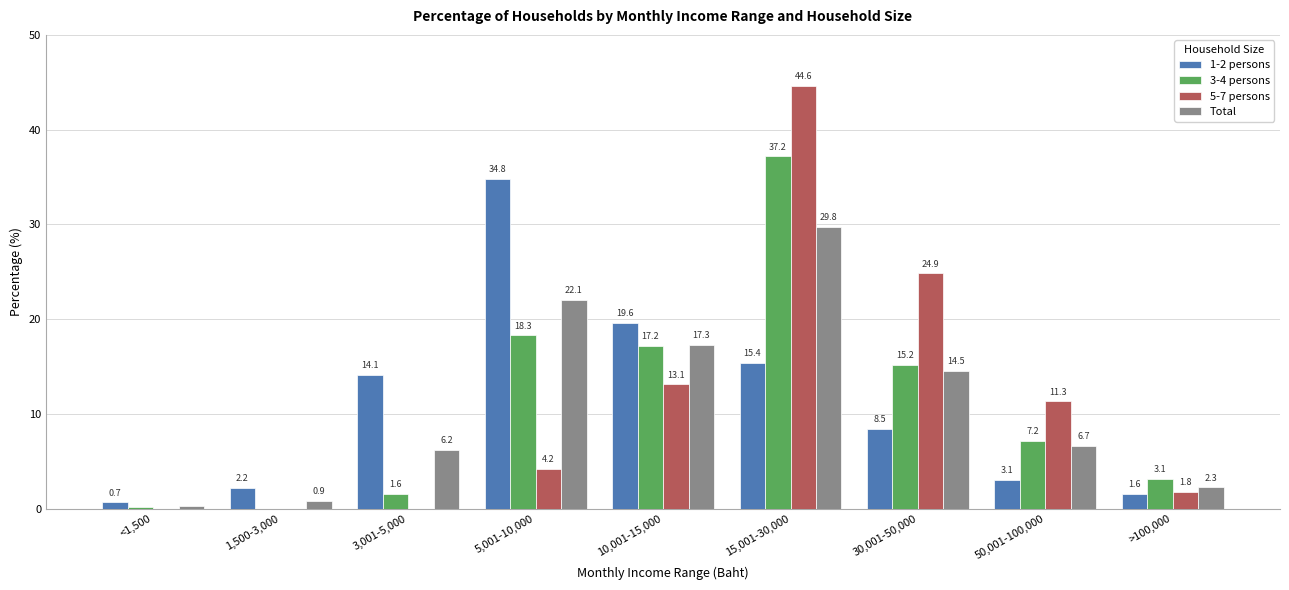

How many groups of bars are there?

9